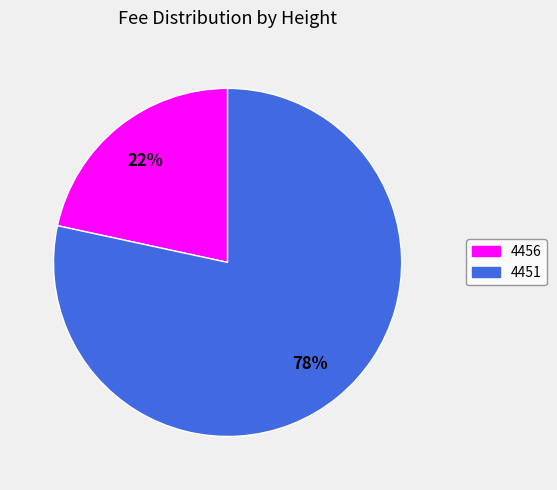

Combined, do 4456 and 4451 account for over 50%?

Yes